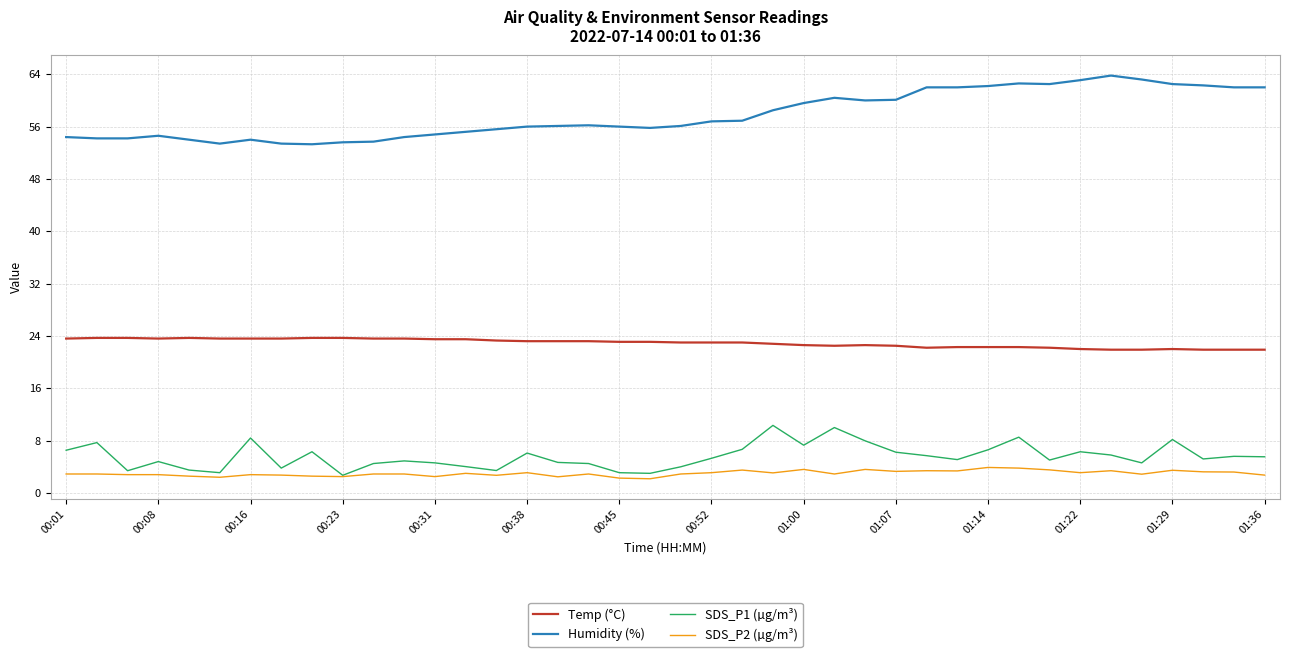

What is the average value of the SDS_P2 (µg/m³) series?

3.0